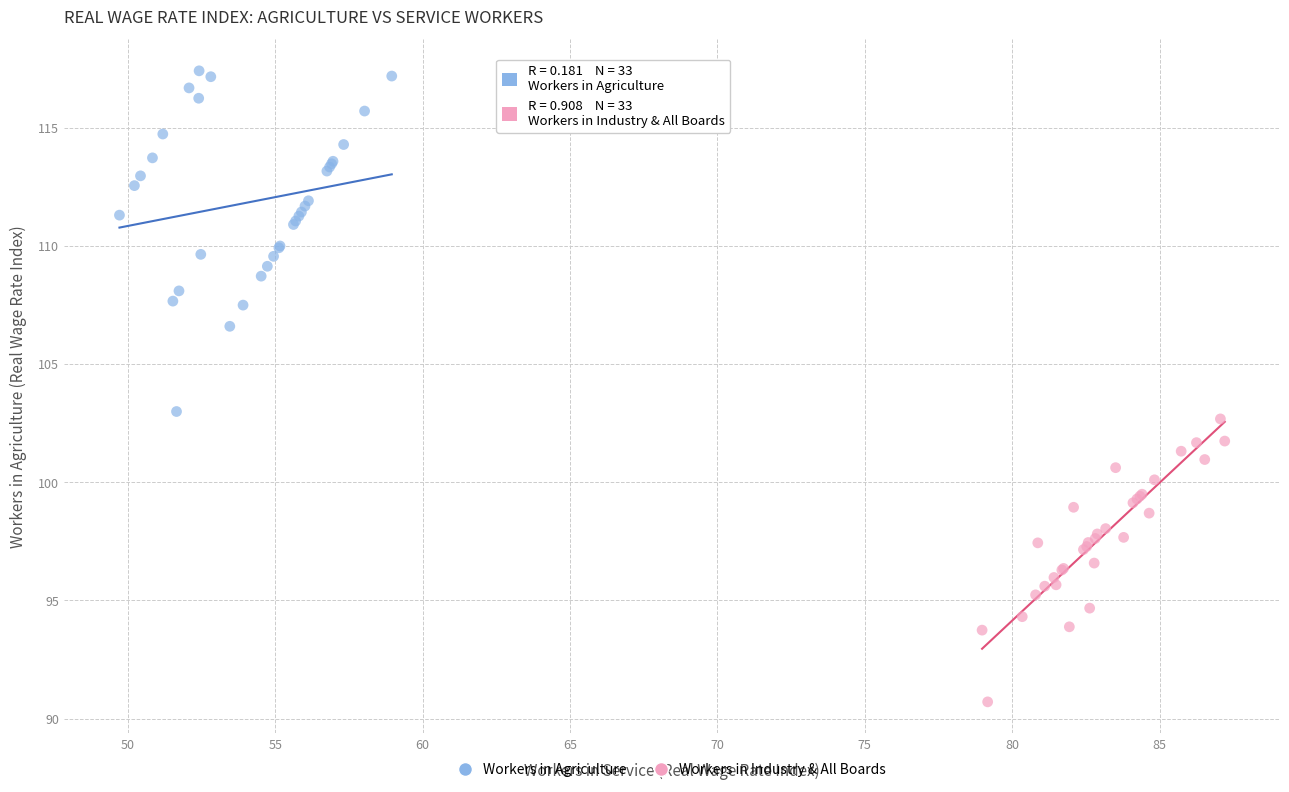

Which series reaches the minimum Y coordinate?

Workers in Industry & All Boards